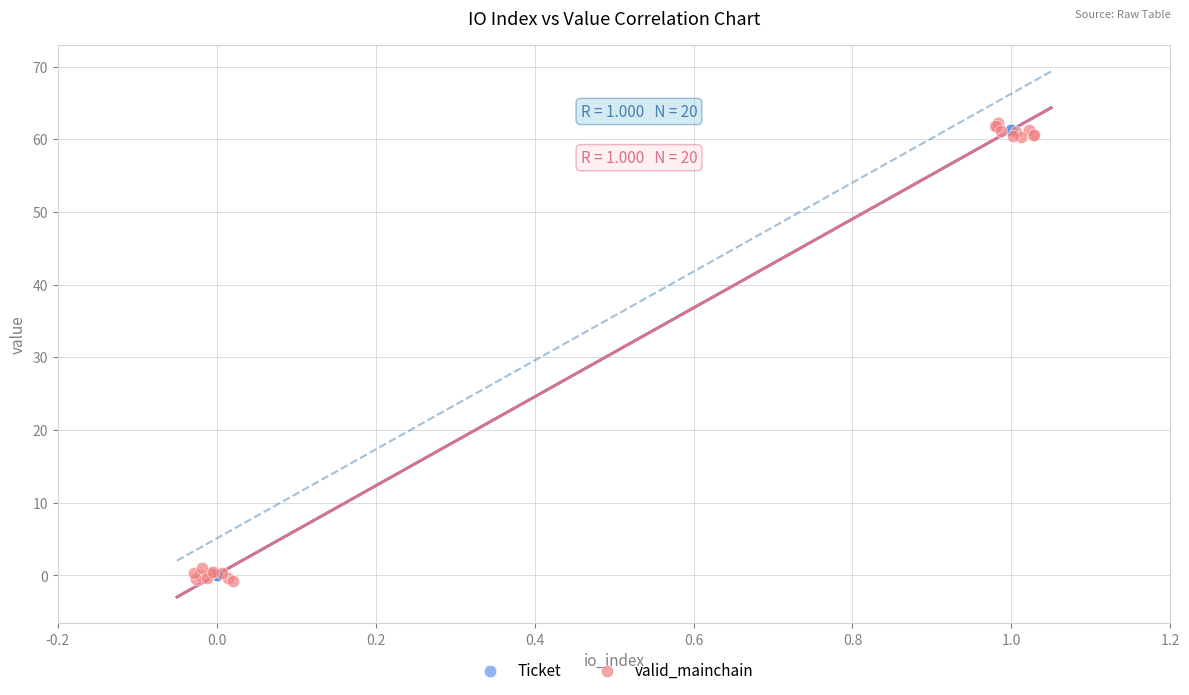

What are all the series names shown in the legend?

Ticket, valid_mainchain